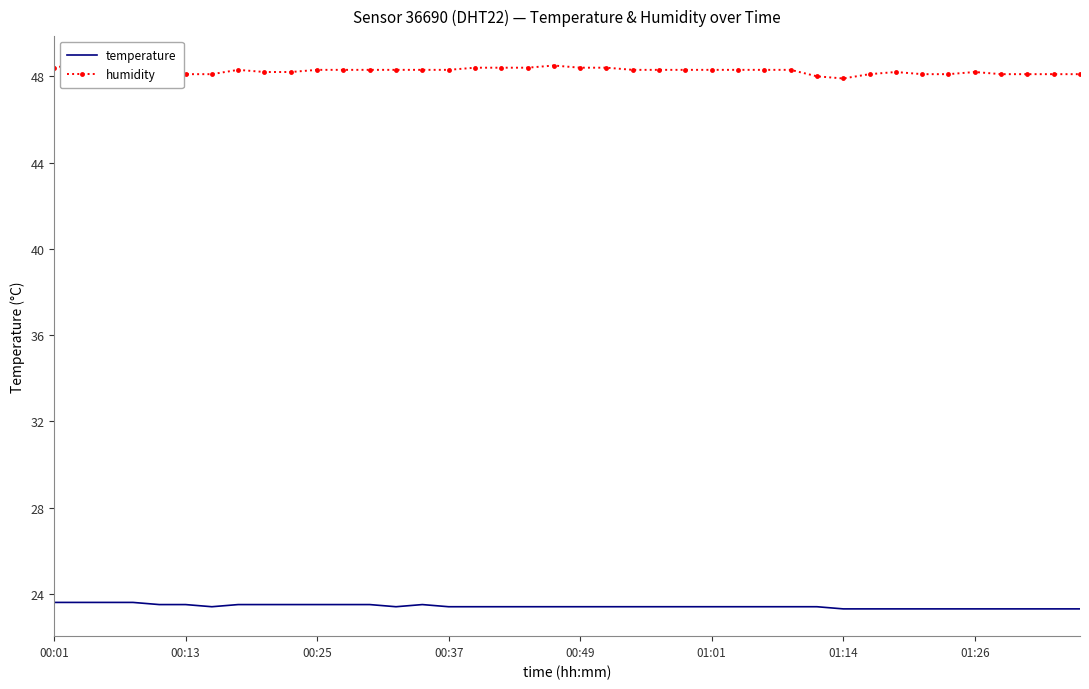

What is the maximum value for temperature?

23.6